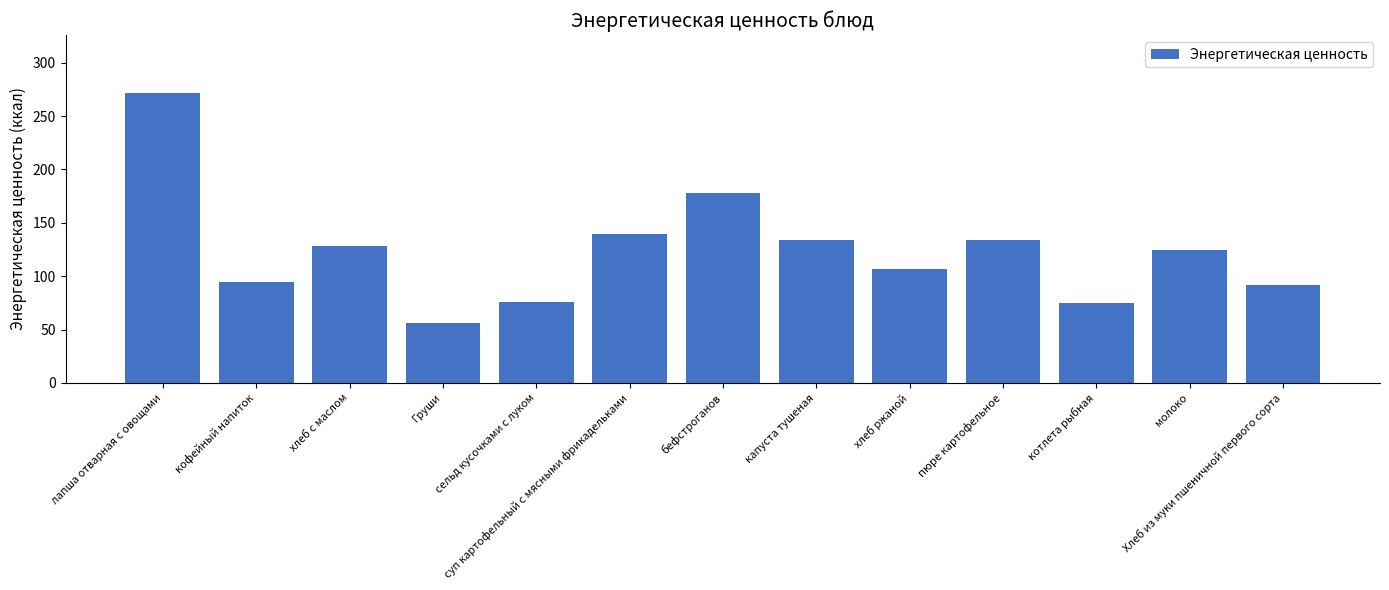

What is the maximum value shown in the chart?

271.6